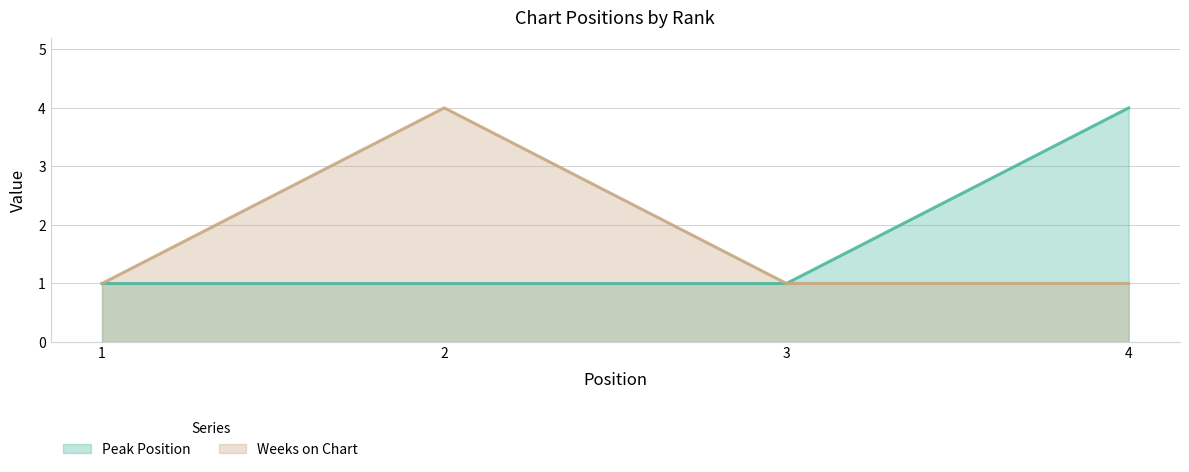

What is the maximum value for Weeks on Chart?

4